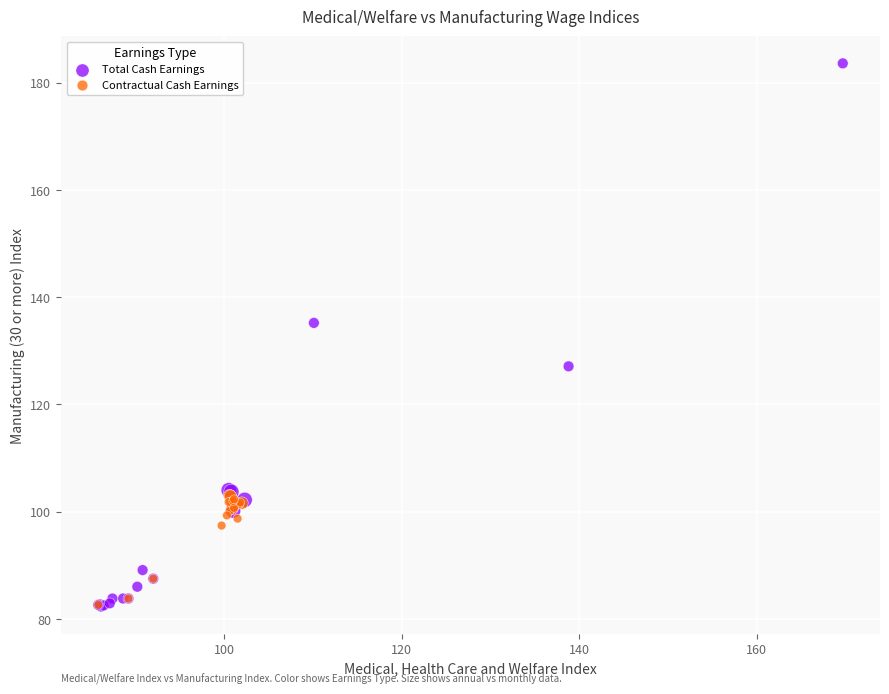

Which series contains the highest Y value?

Total Cash Earnings